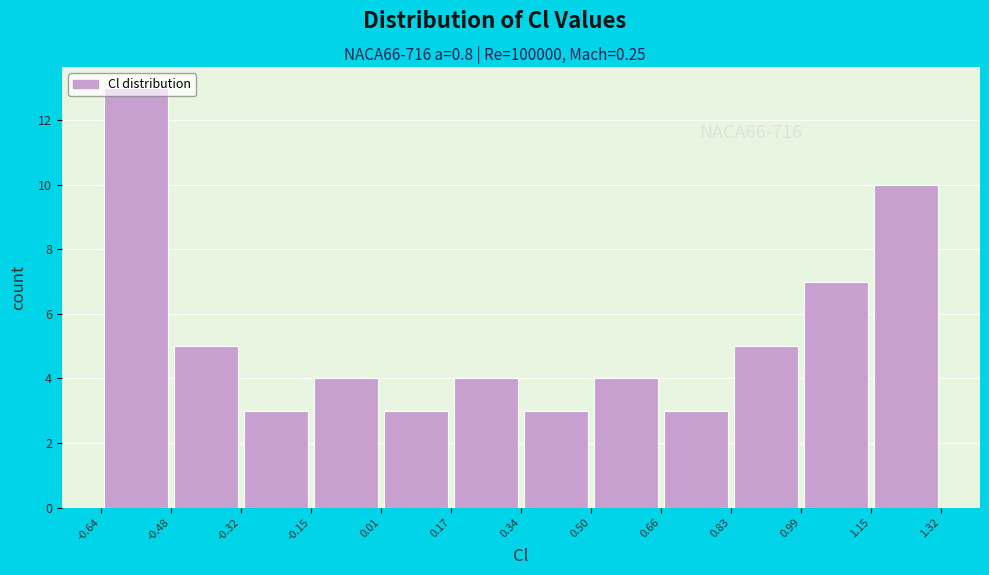

Which range on the x-axis has the tallest bar?

-0.64 to -0.48